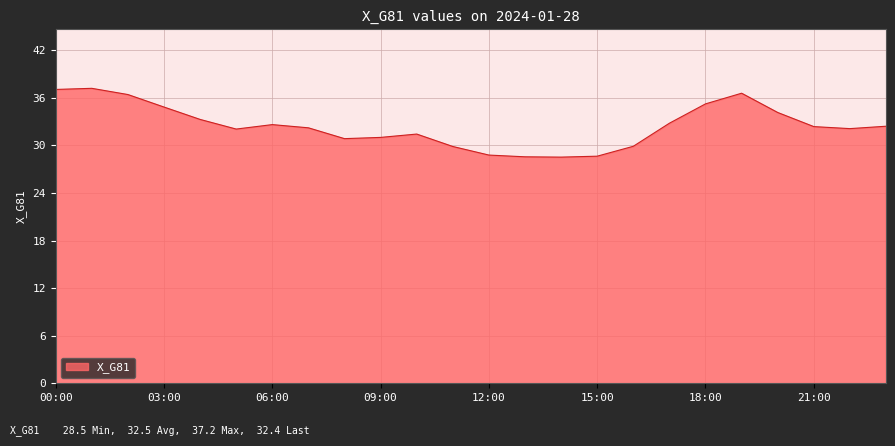

What is the greatest value displayed?

37.2